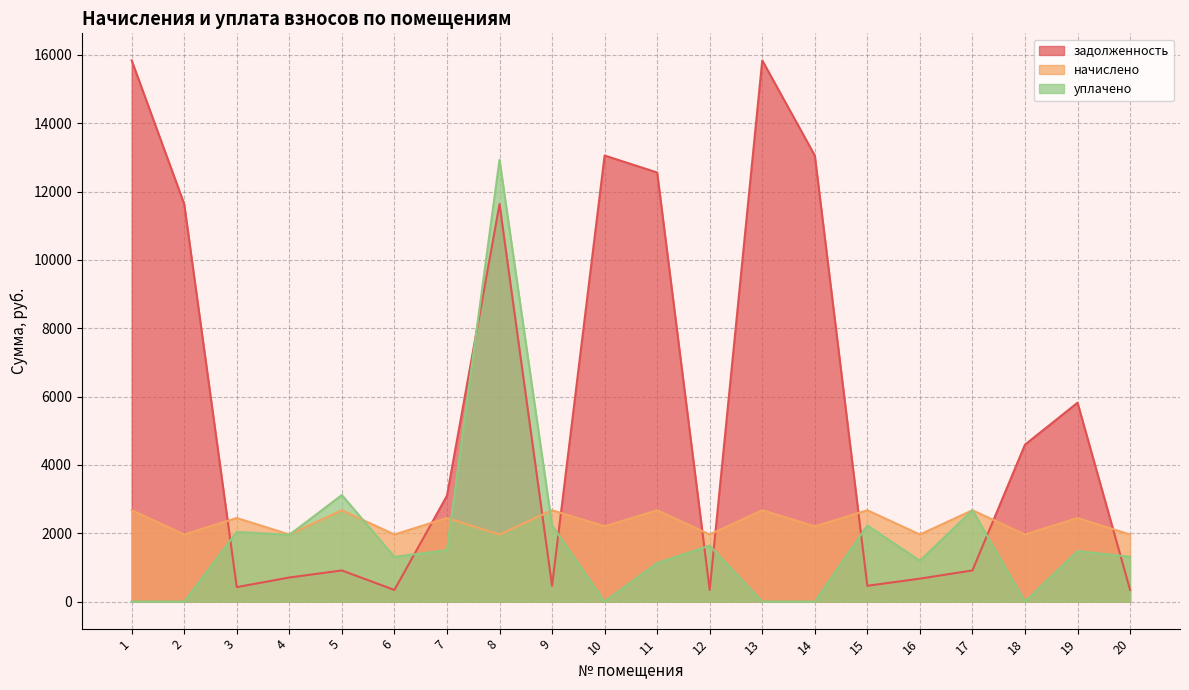

At which category is the sum across all series the highest?

8